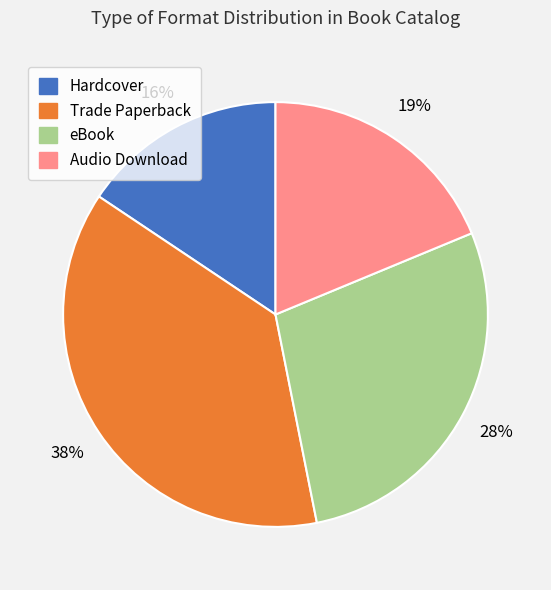

Does any single category account for the majority?

No